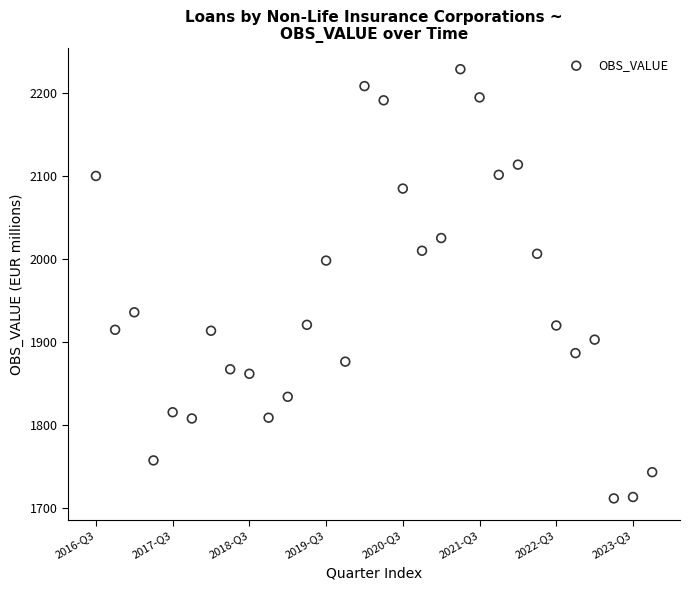

What is the range of Y values (max minus min)?

516.3